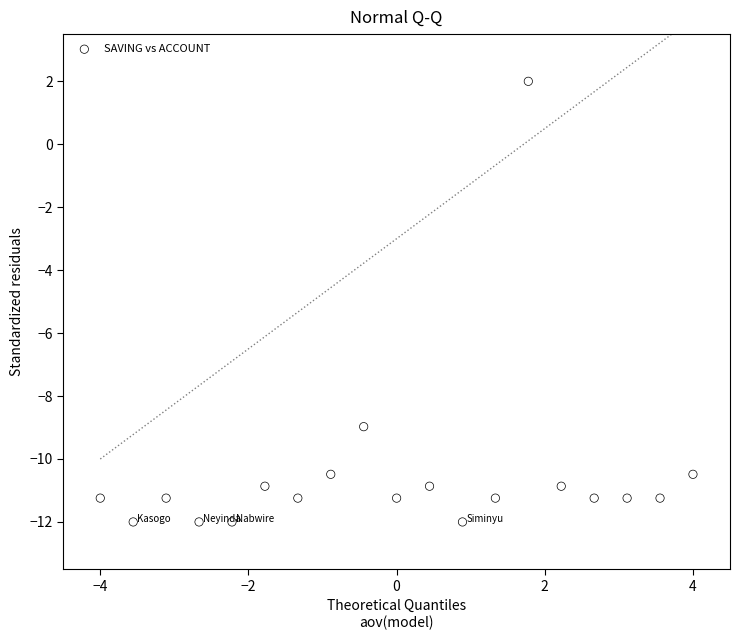

What Y value in the scatter plot is closest to -5?

-9.0